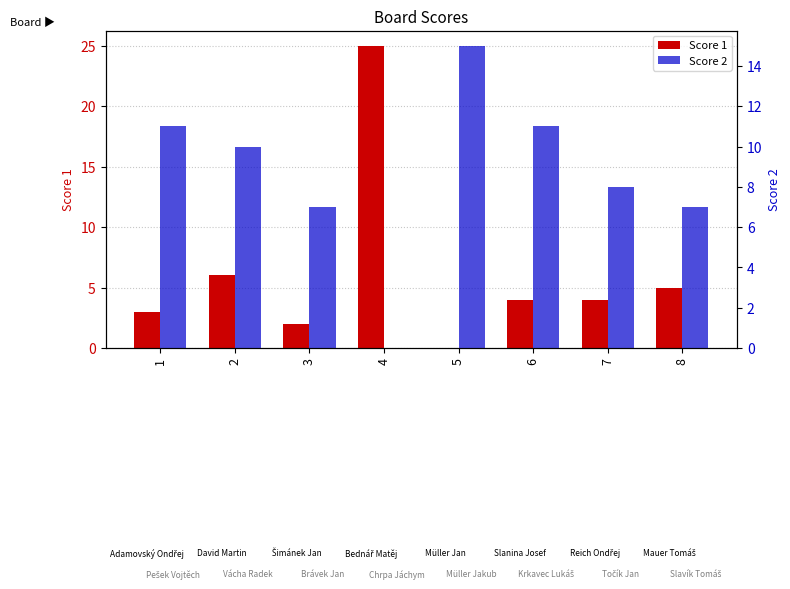

Reading left to right, extract all data points from this chart.

Score 1: 1=3	2=6	3=2	4=25	5=0	6=4	7=4	8=5
Score 2: 1=11	2=10	3=7	4=0	5=15	6=11	7=8	8=7